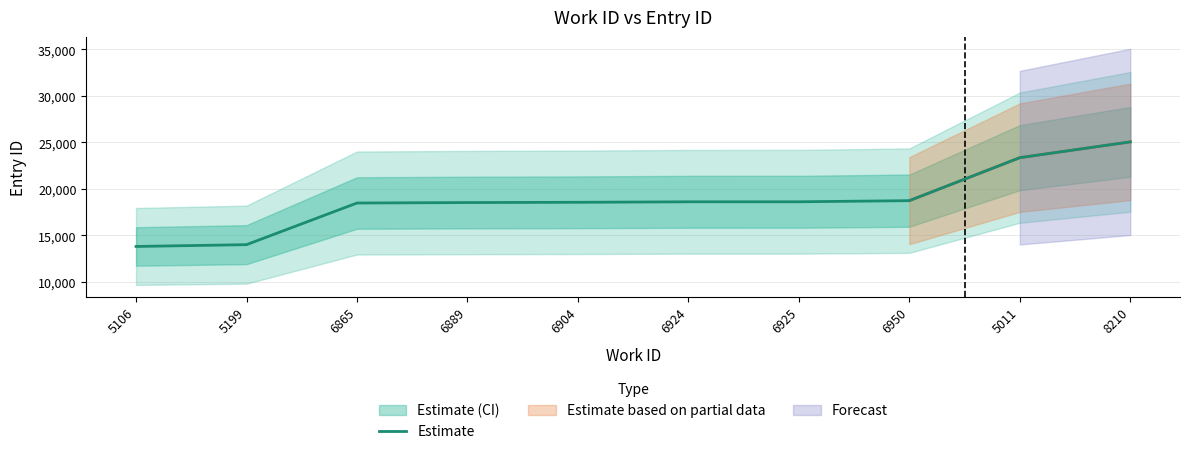

Rank the categories by value from highest to lowest.

8210, 5011, 6950, 6925, 6924, 6904, 6889, 6865, 5199, 5106